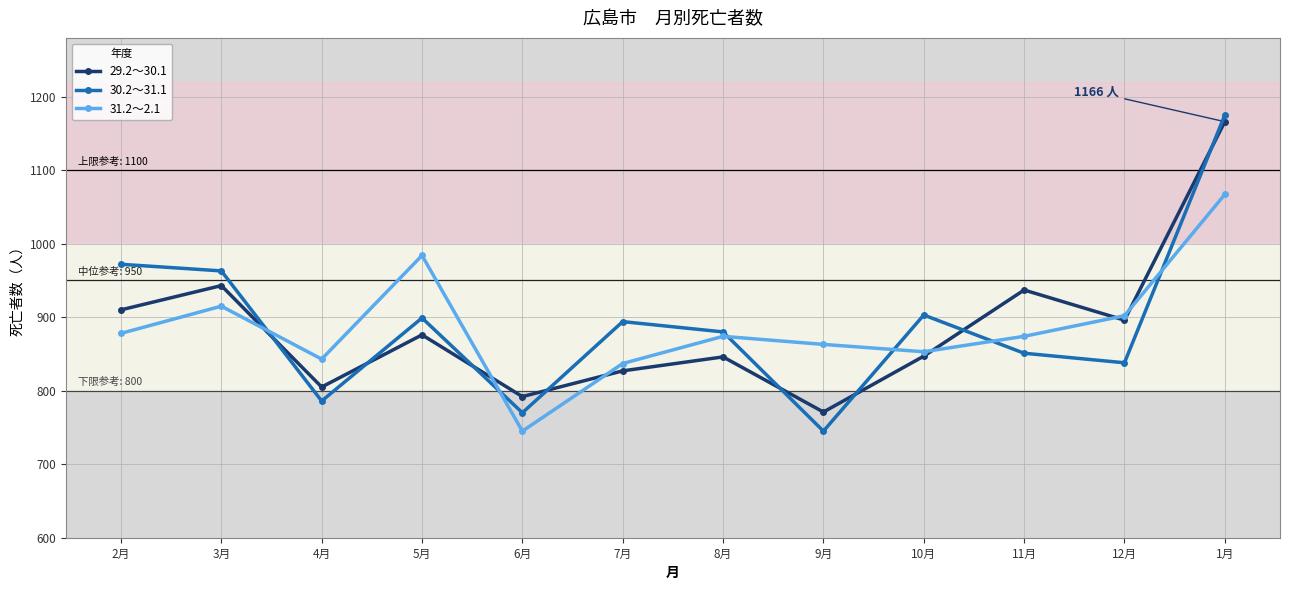

Which series has the largest range (max minus min)?

30.2～31.1